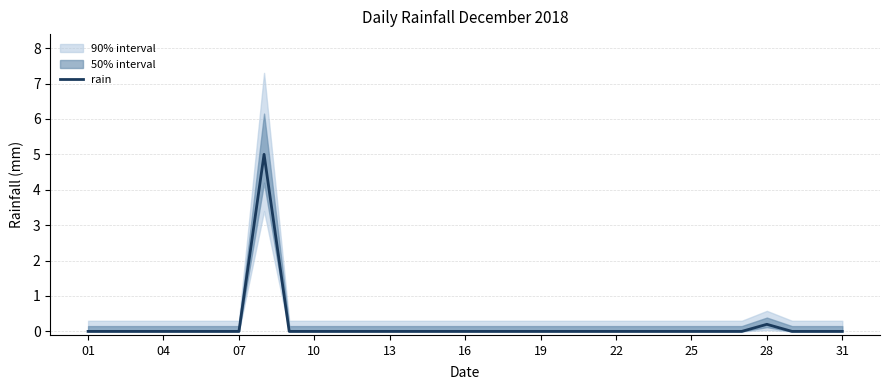

Which label corresponds to the smallest value in the chart?

01